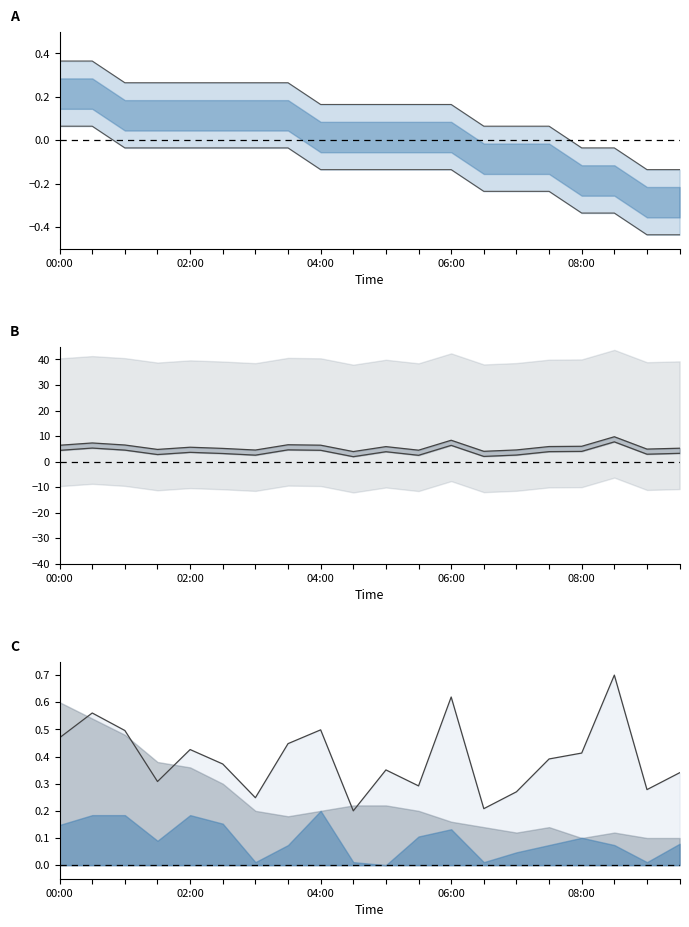

At which label is P1-P2 lower closest to 4?

08:00